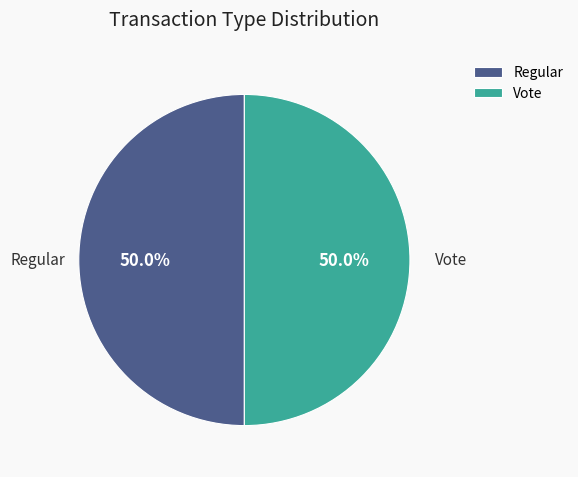

What is the ratio of the value at Regular to the value at Vote?

1.0